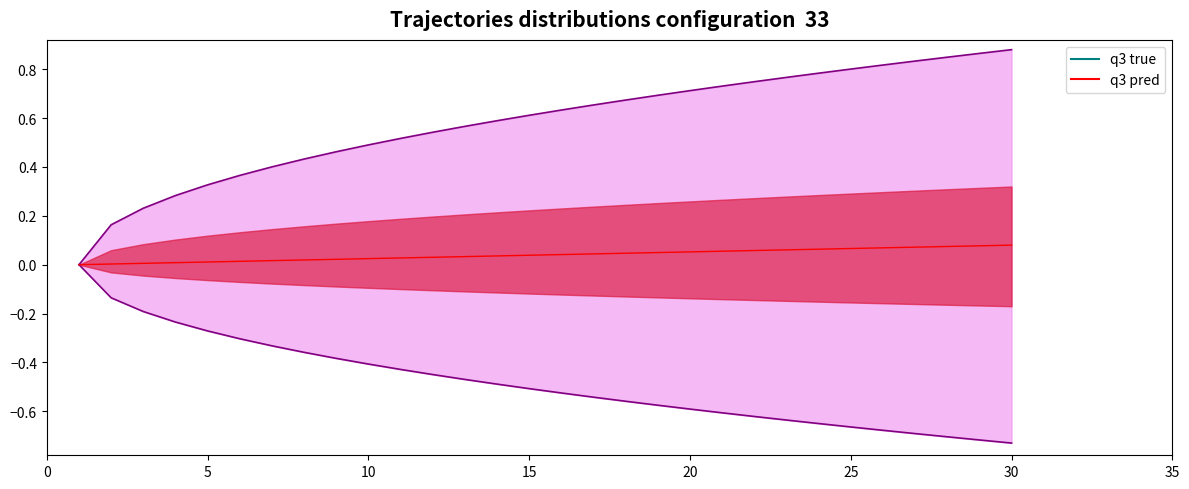

Reading left to right, what are all the values shown in this chart?

1=0.0	2=0.0	3=0.0	4=0.0	5=0.0	6=0.0	7=0.0	8=0.0	9=0.0	10=0.0	11=0.0	12=0.0	13=0.0	14=0.0	15=0.0	16=0.0	17=0.0	18=0.0	19=0.0	20=0.1	21=0.1	22=0.1	23=0.1	24=0.1	25=0.1	26=0.1	27=0.1	28=0.1	29=0.1	30=0.1